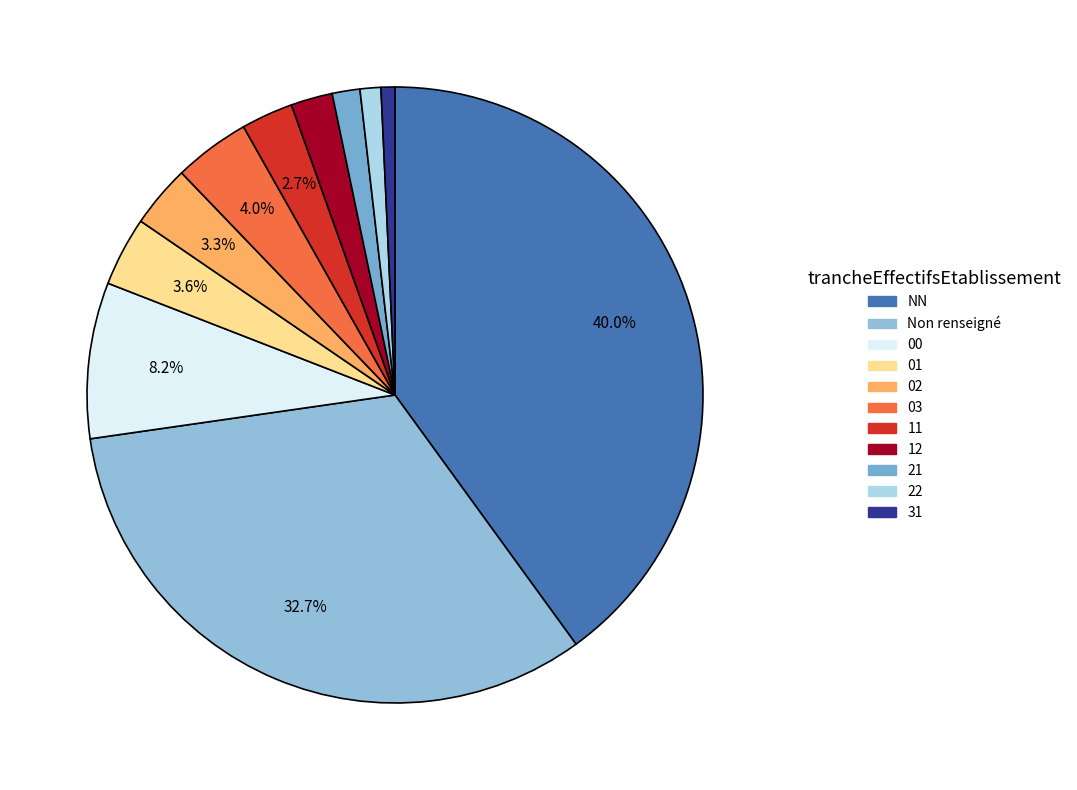

To the nearest percent, what is the difference between the largest and smallest slice percentages?

39%